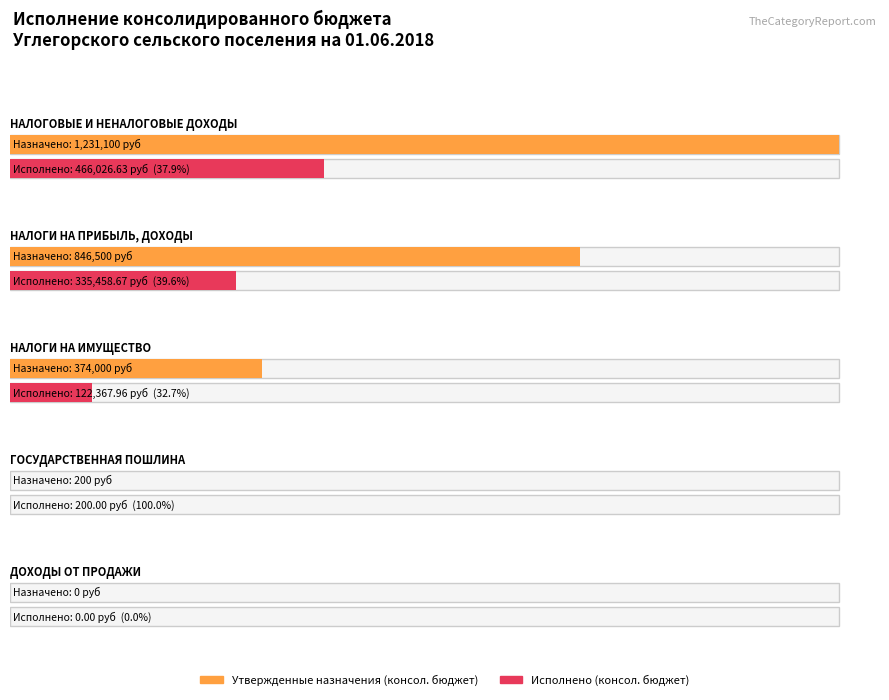

How many values in Исполнено (консол. бюджет) are above zero?

4